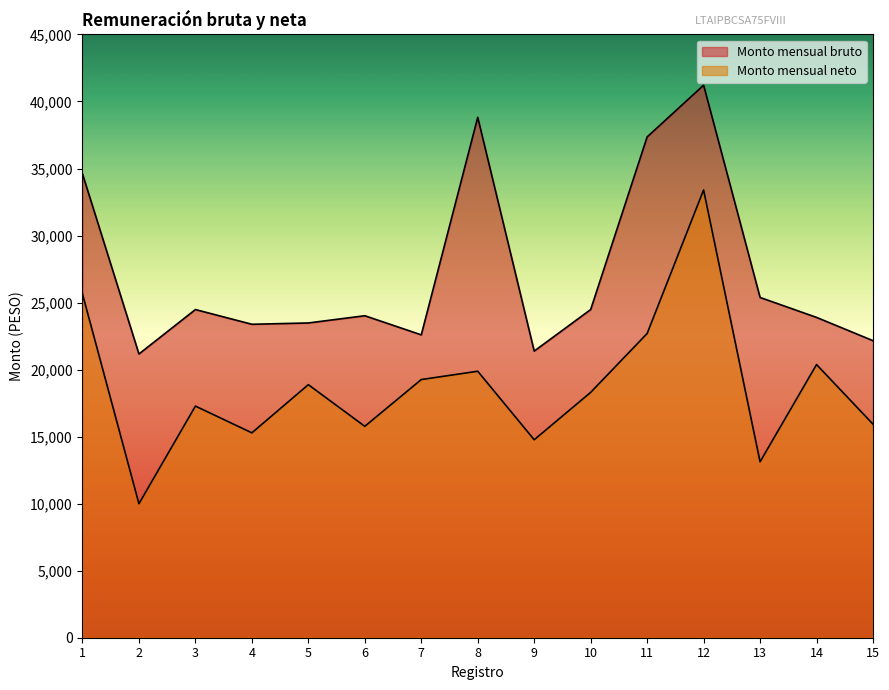

What is the value of the Monto mensual neto point at the 11th from the left?

22693.0